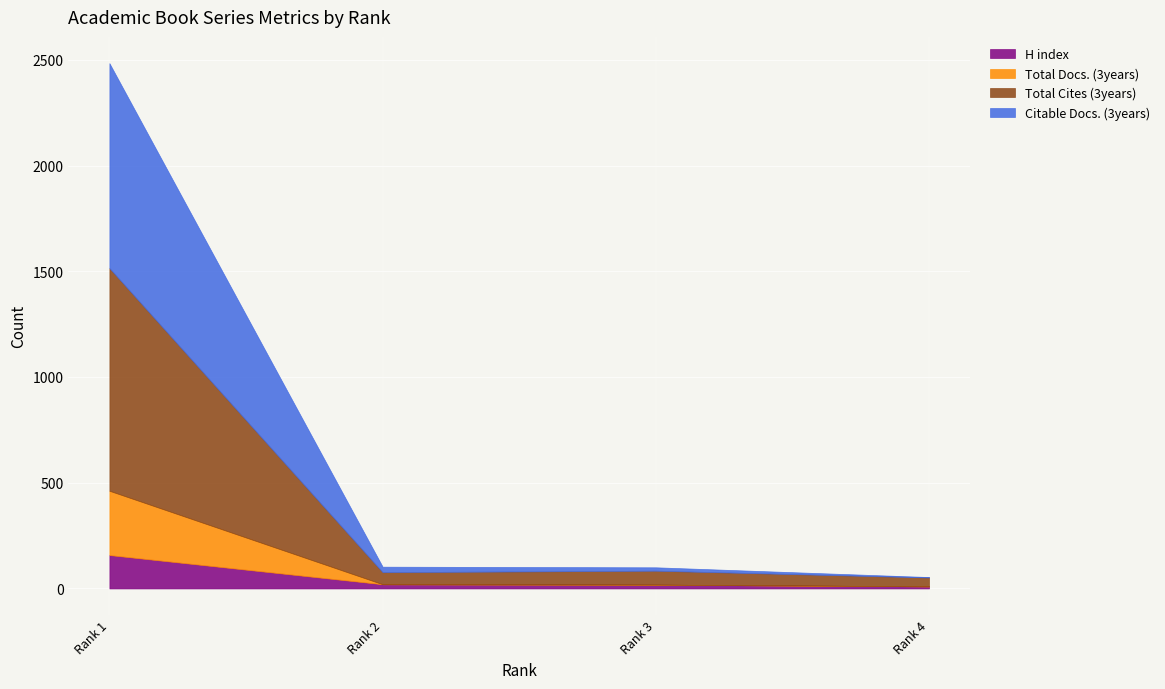

How many data points in Citable Docs. (3years) are above 26?

1